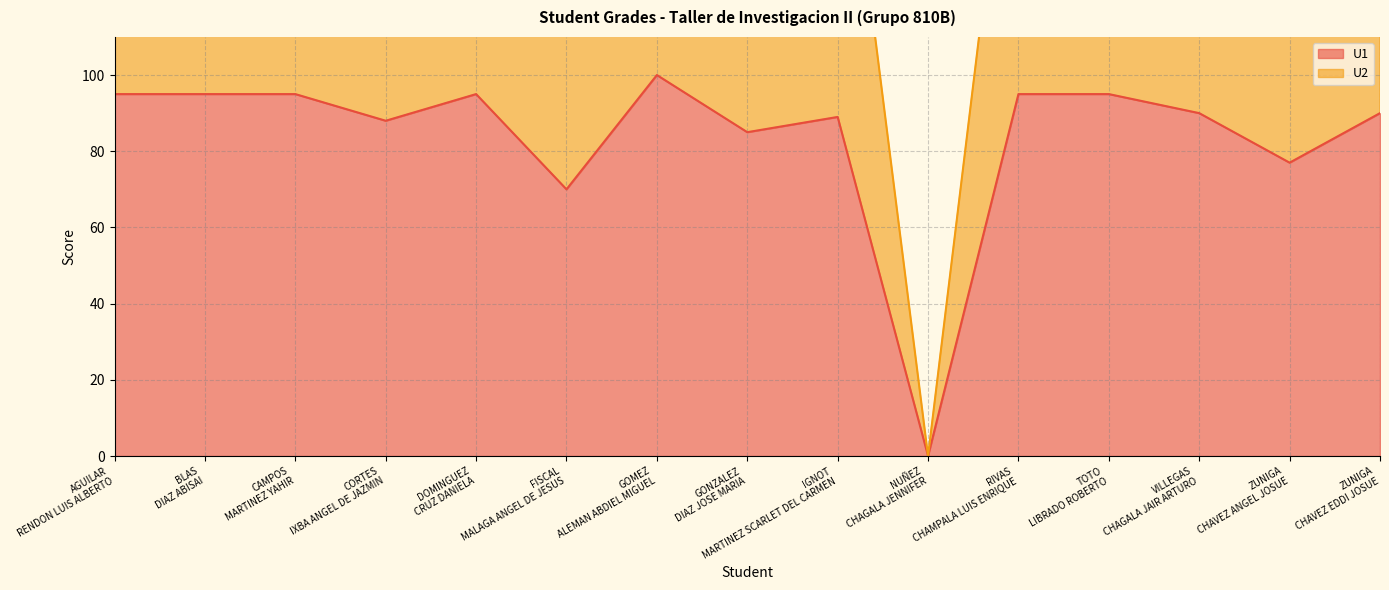

How many positive values does the U2 series have?

14